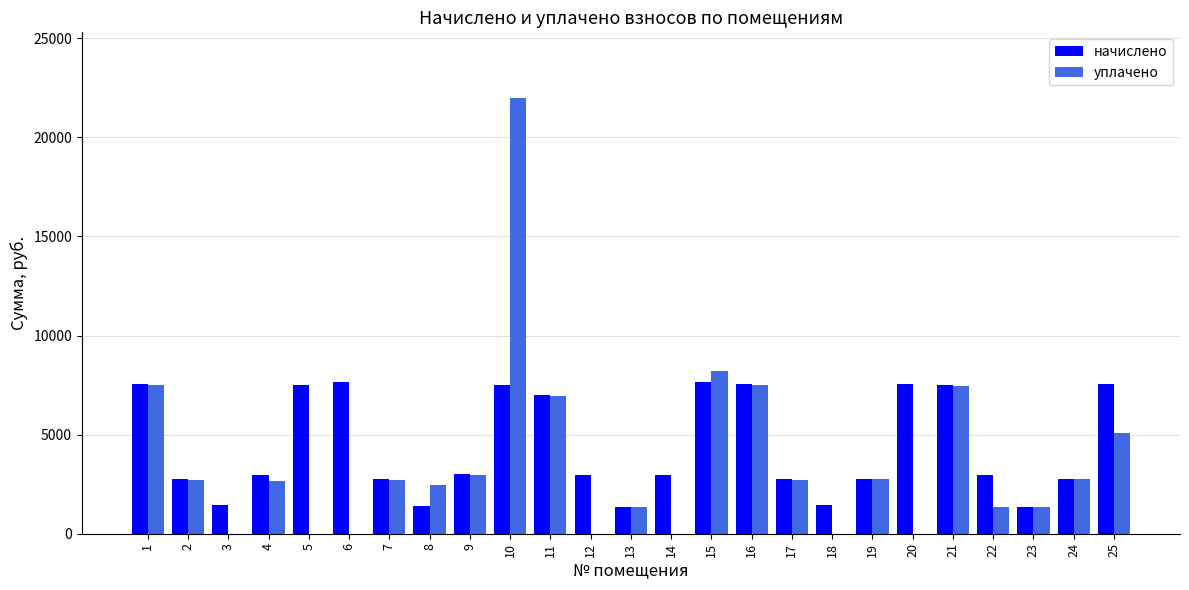

Which label corresponds to the largest value in the chart?

10